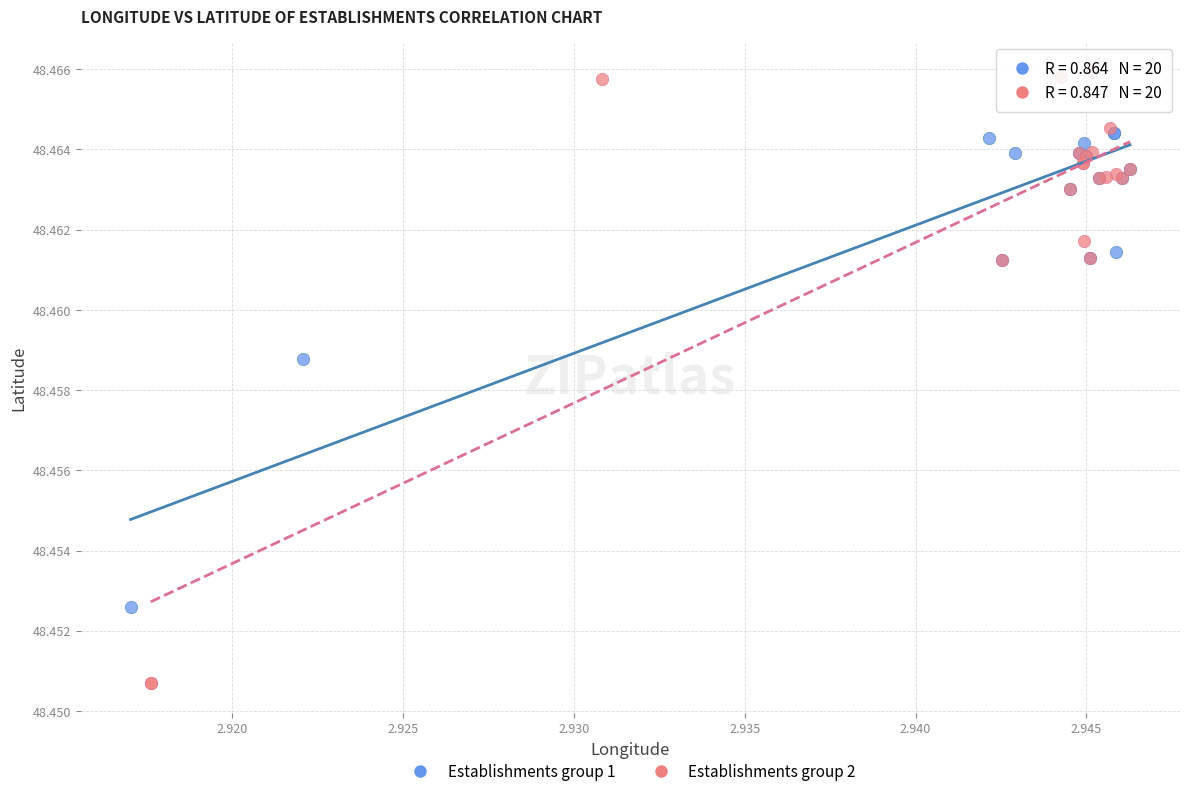

Which series has the largest Y range (max minus min)?

Establishments group 2